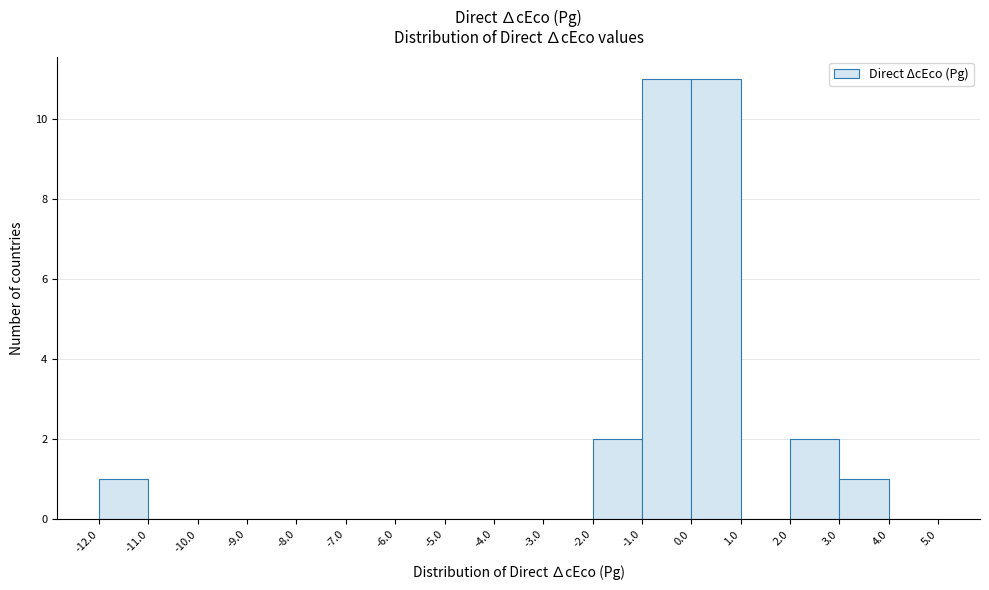

Reading left to right, transcribe this chart: for each bar, give the range it covers on the x-axis and its height. The values are not printed on the chart, so give them approximately, as read against the axis.

-12.0 to -11.0: 1
-11.0 to -10.0: 0
-10.0 to -9.0: 0
-9.0 to -8.0: 0
-8.0 to -7.0: 0
-7.0 to -6.0: 0
-6.0 to -5.0: 0
-5.0 to -4.0: 0
-4.0 to -3.0: 0
-3.0 to -2.0: 0
-2.0 to -1.0: 2
-1.0 to 0.0: 11
0.0 to 1.0: 11
1.0 to 2.0: 0
2.0 to 3.0: 2
3.0 to 4.0: 1
4.0 to 5.0: 0